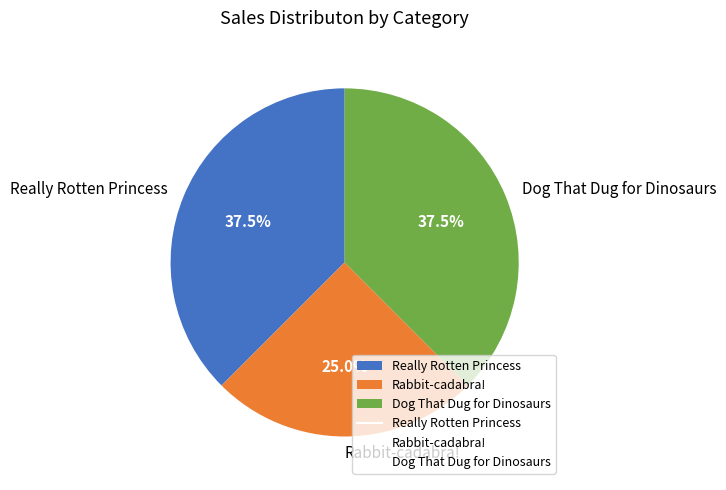

Approximately how many times larger is the value at Dog That Dug for Dinosaurs compared to Really Rotten Princess?

1.0